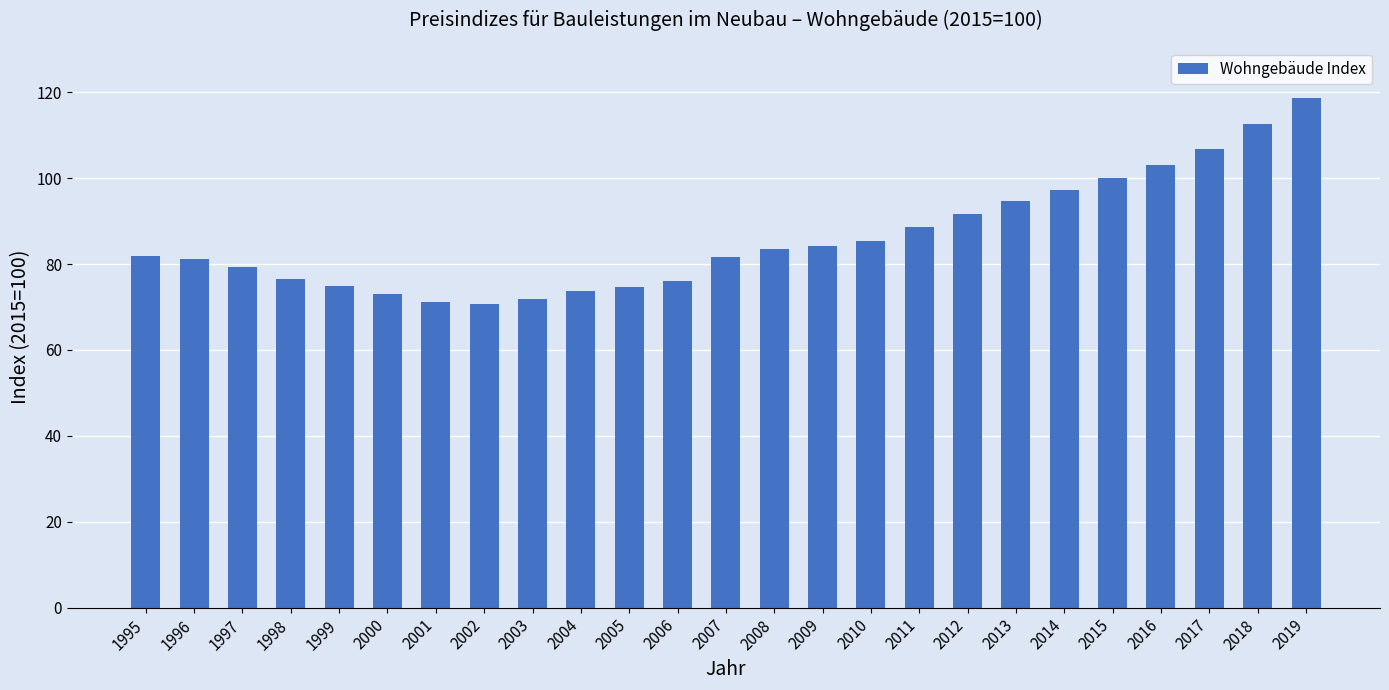

Which has a higher value, 2010 or 2016?

2016